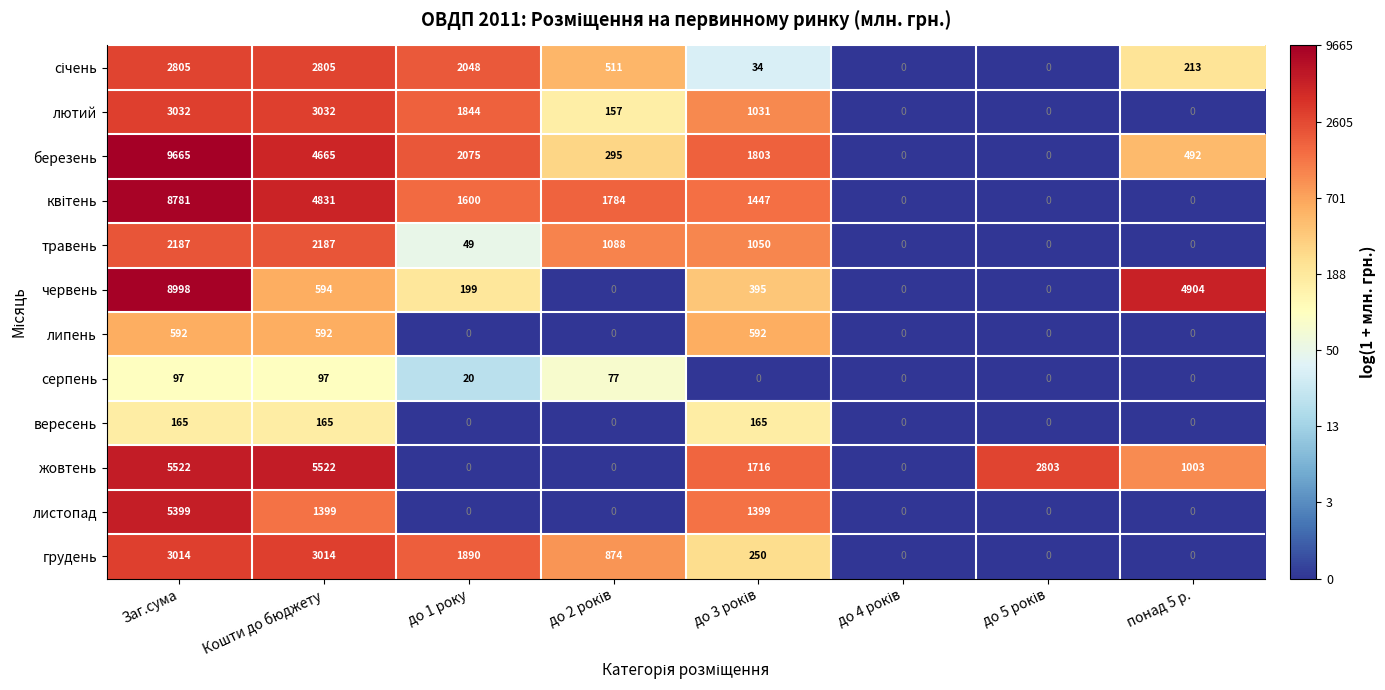

What is the greatest value displayed?

9665